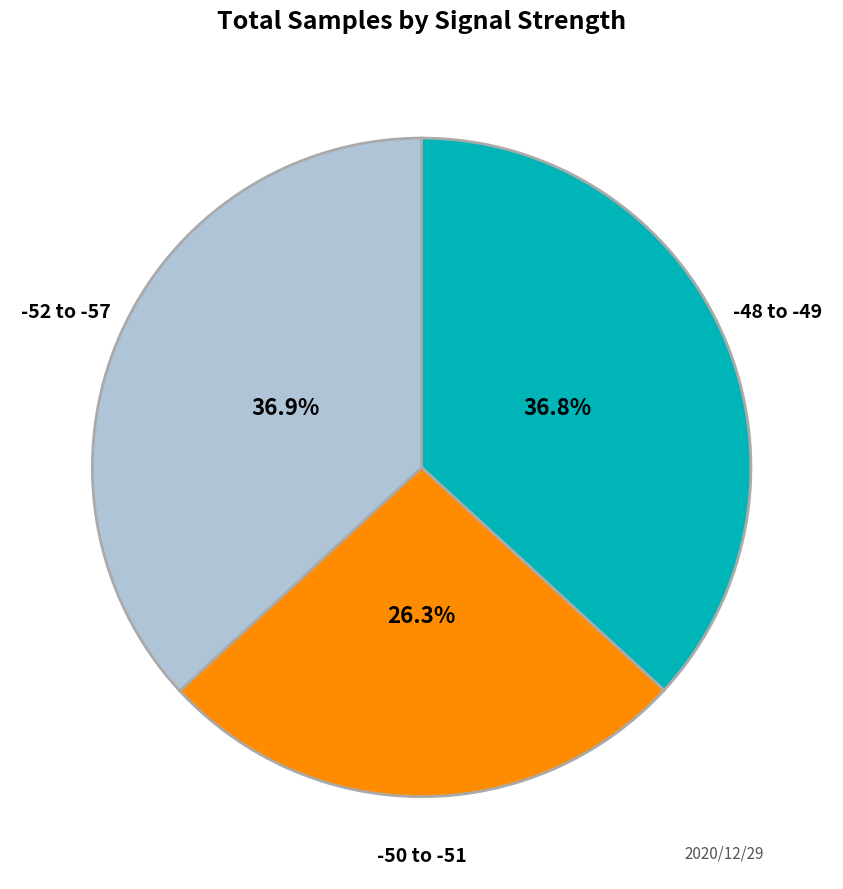

Is there any slice that represents more than half of the pie?

No